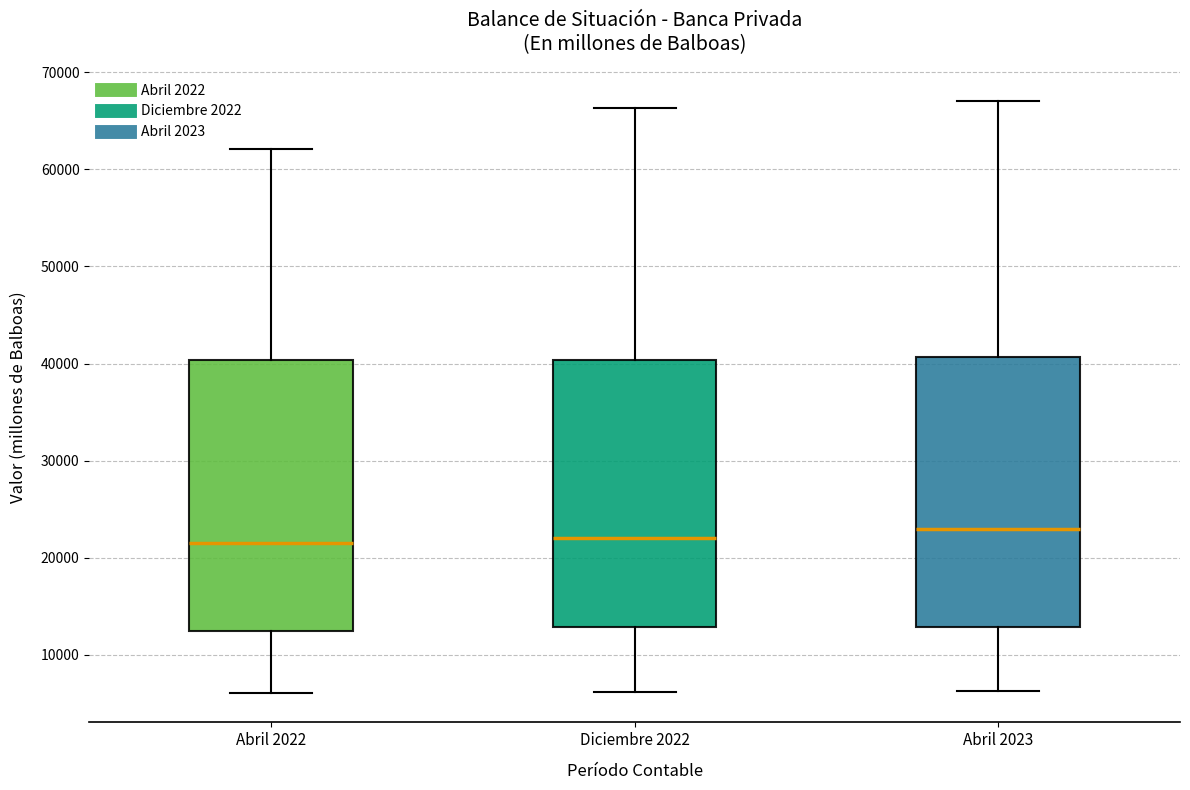

Where is the upper edge of the box for Abril 2022 on the y-axis? The values are not printed on the chart, so give them approximately, as read against the axis.

40000